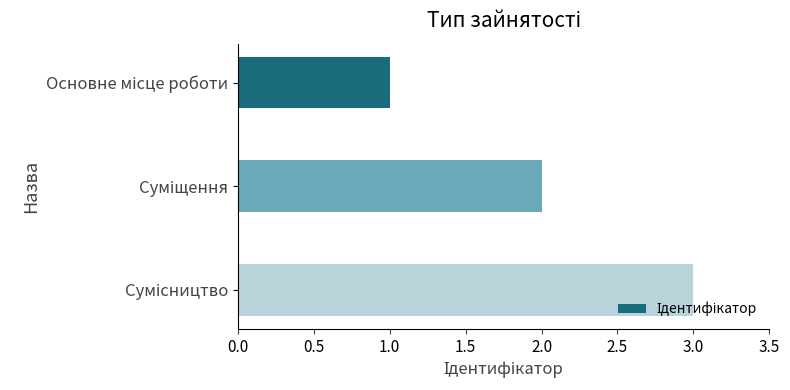

What is the maximum value shown in the chart?

3